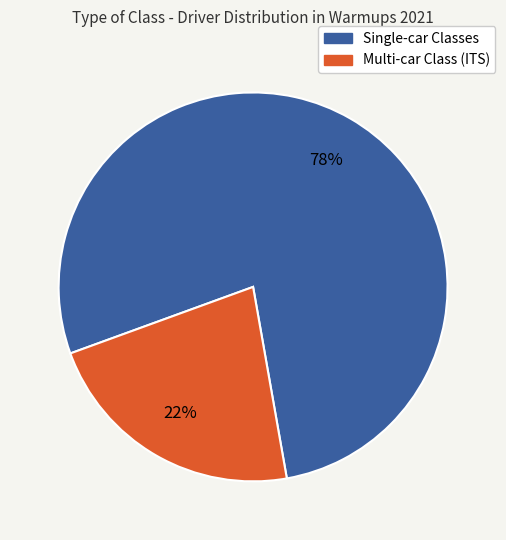

To the nearest percent, what is the difference between the largest and smallest slice percentages?

56%